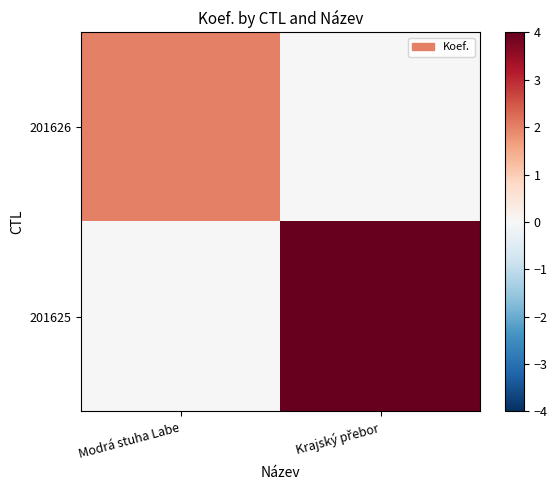

At which category is the sum across all series the highest?

Krajský přebor